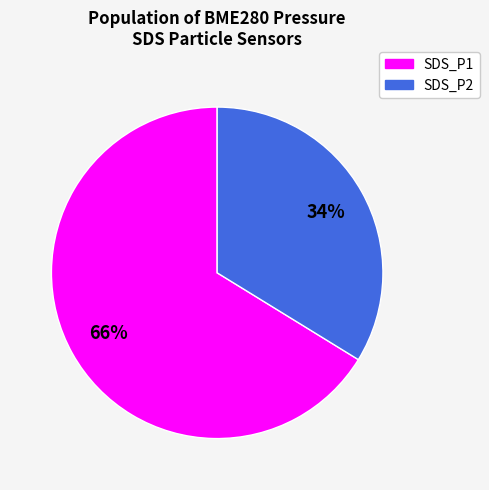

How many slices are in this pie chart?

2